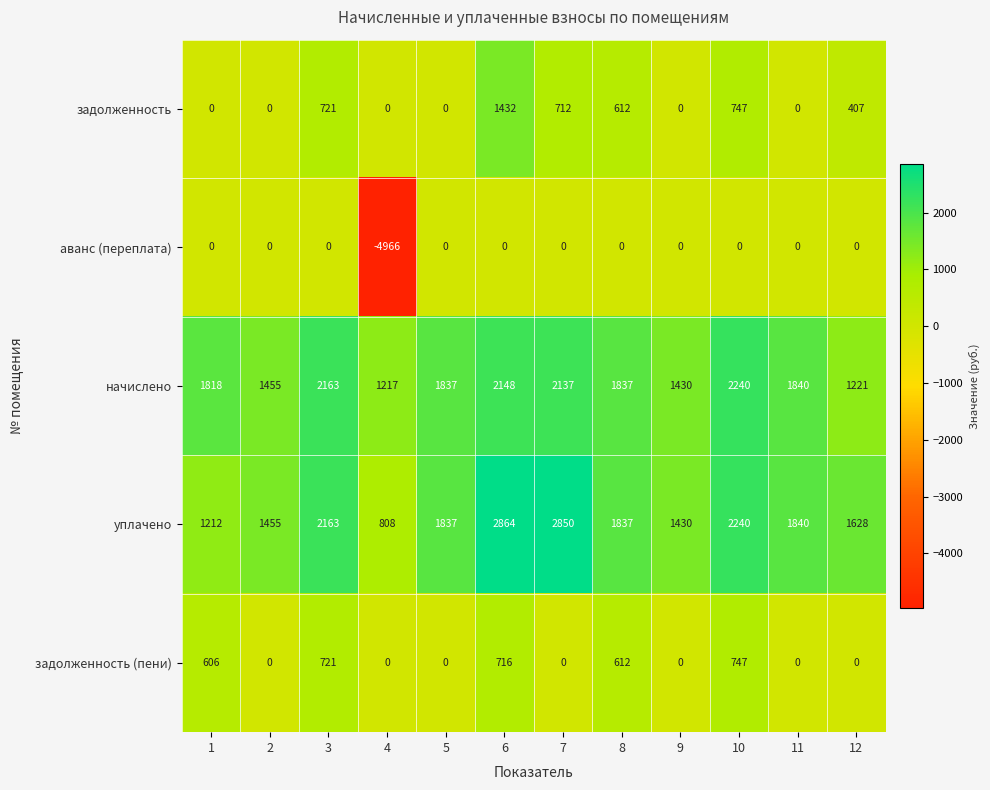

Count the number of categories in the chart.

12